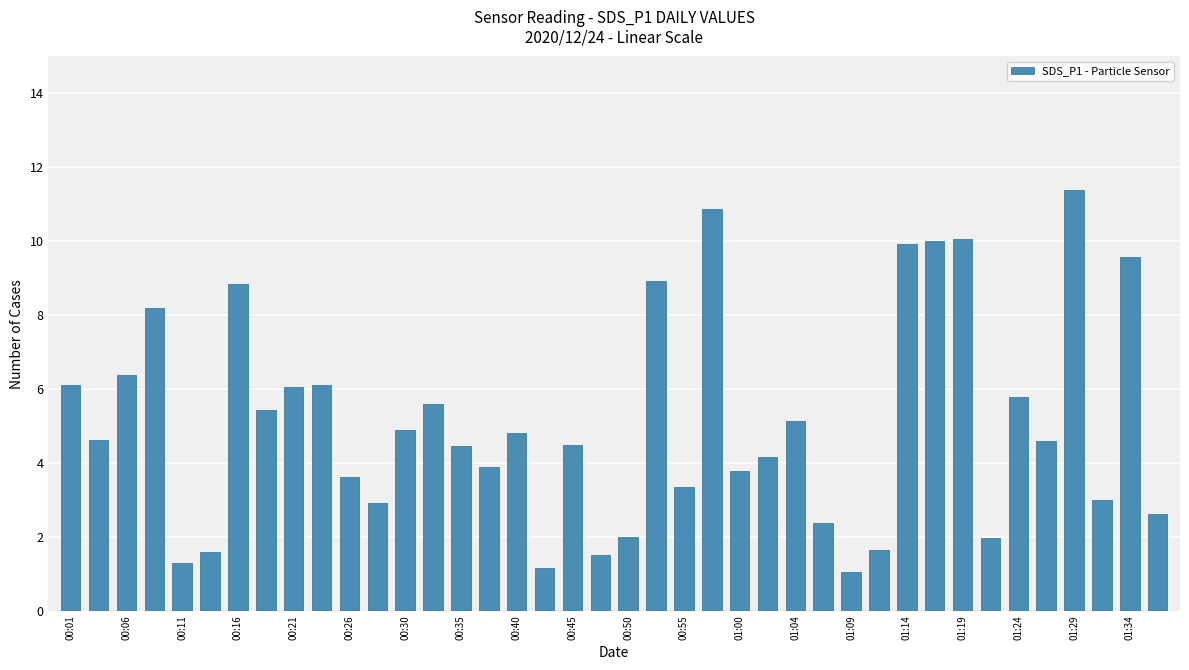

What is the average value?

5.1